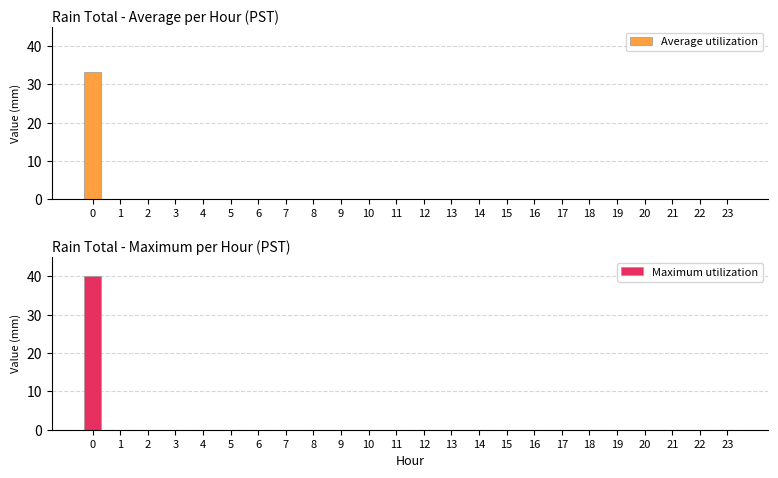

What is the difference between the maximum and minimum values in the Maximum utilization series?

40.1